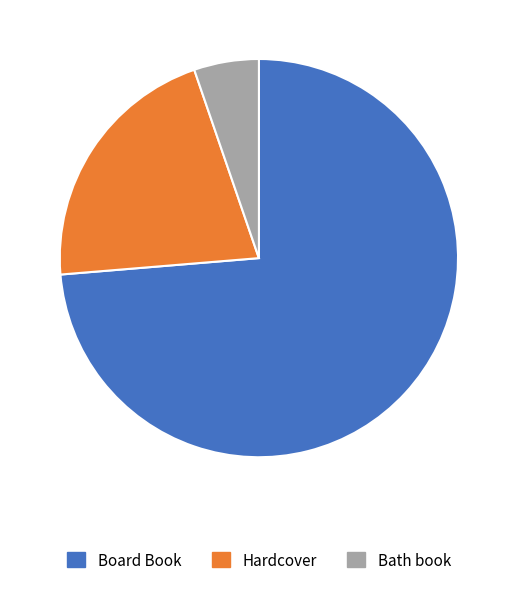

The Bath book slice represents 5% of the pie. True or false?

True